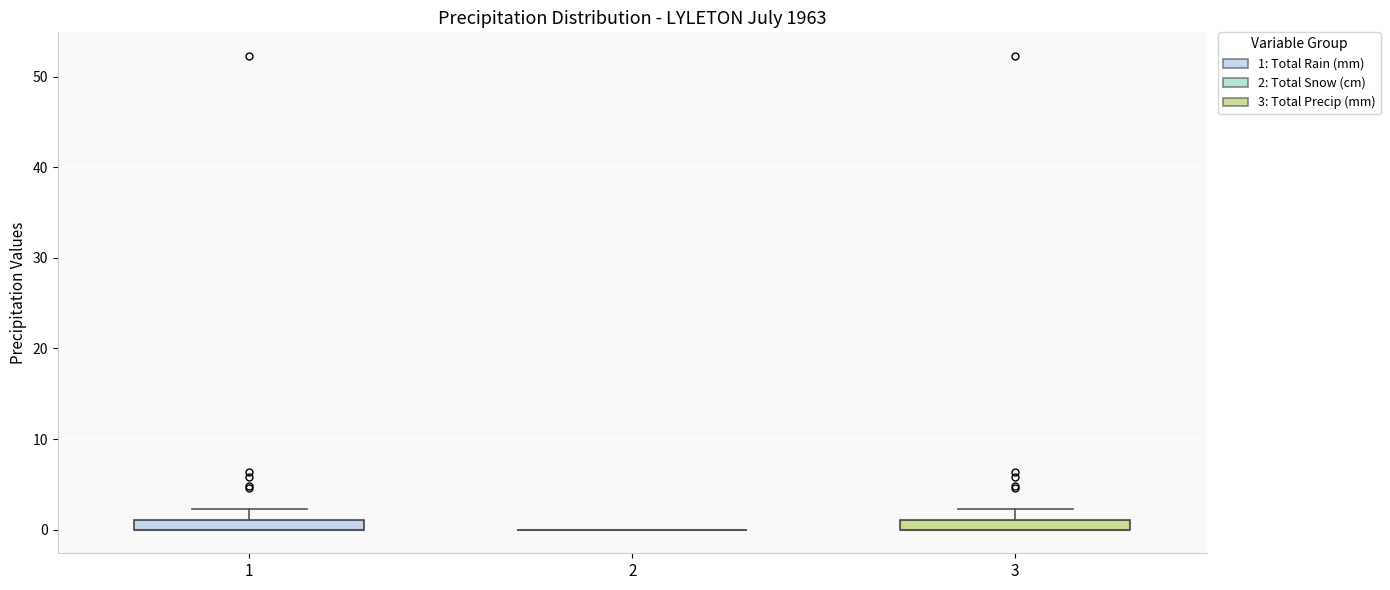

Where is the lower edge of the box at x = 1 on the y-axis? The values are not printed on the chart, so give them approximately, as read against the axis.

0